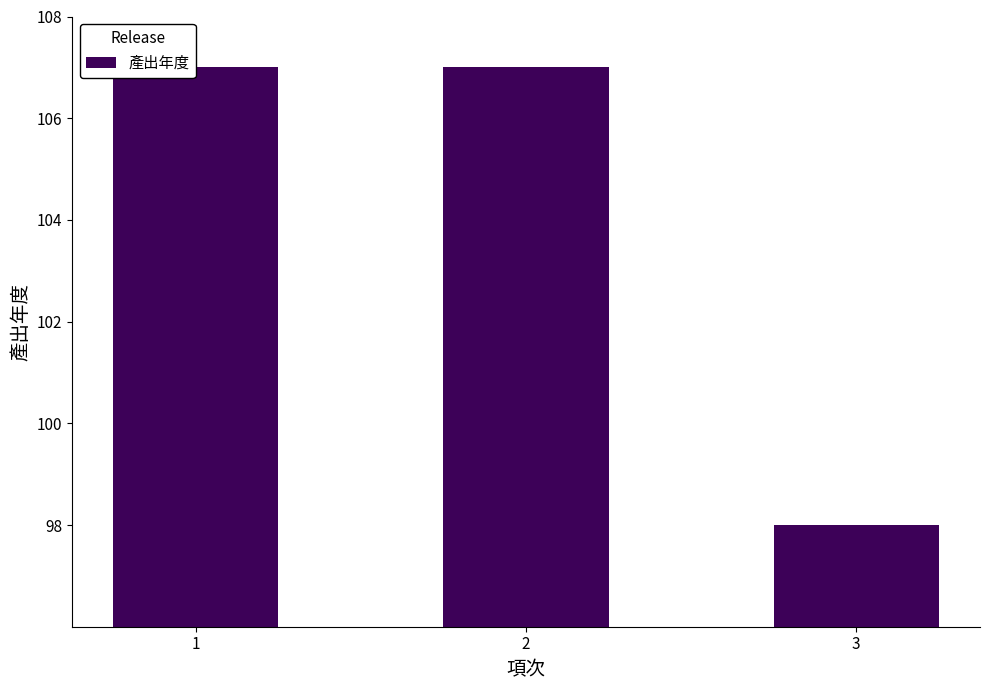

Reading left to right, what are all the values shown in this chart?

1=107	2=107	3=98